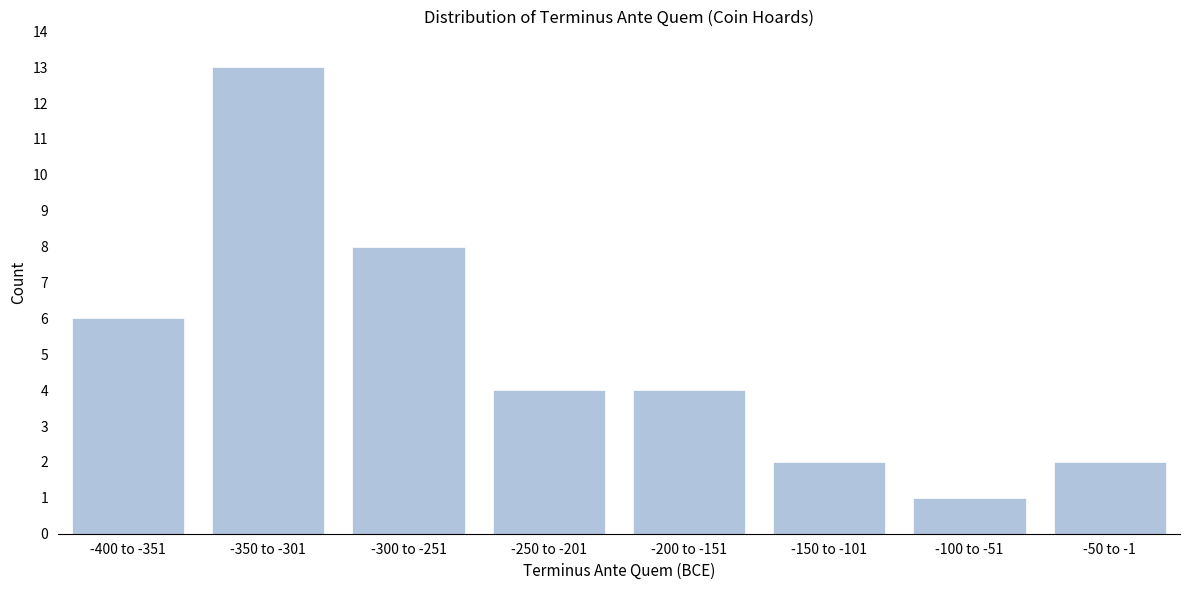

Reading left to right, extract all data points from this chart.

6	13	8	4	4	2	1	2